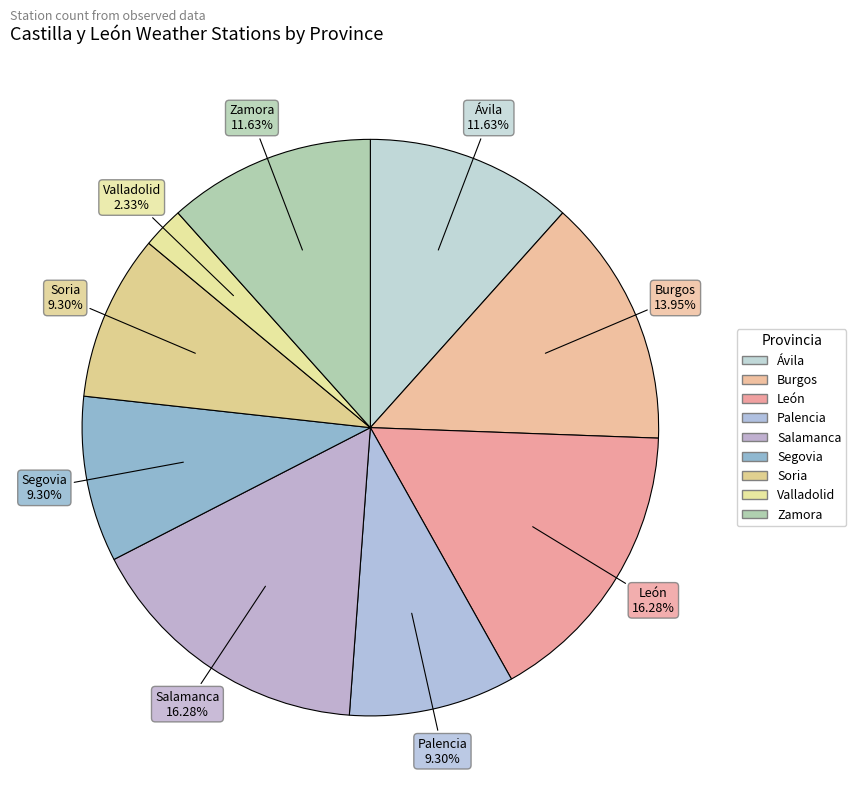

How many segments does this pie chart have?

9